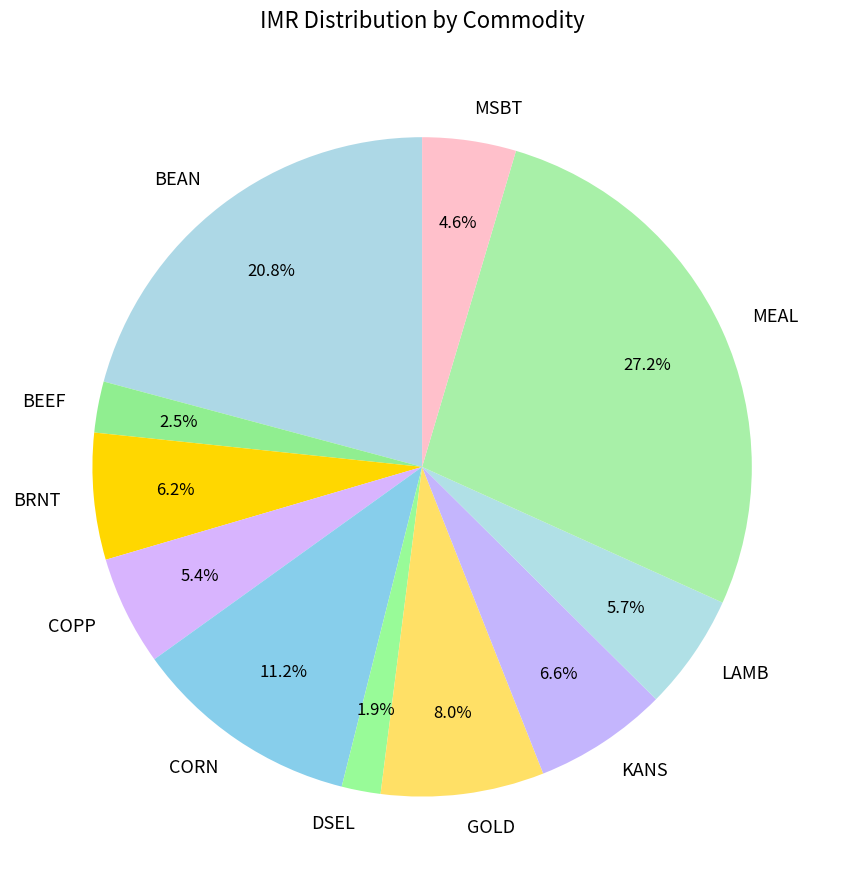

Approximately how many times larger is the value at BRNT compared to MEAL?

0.2